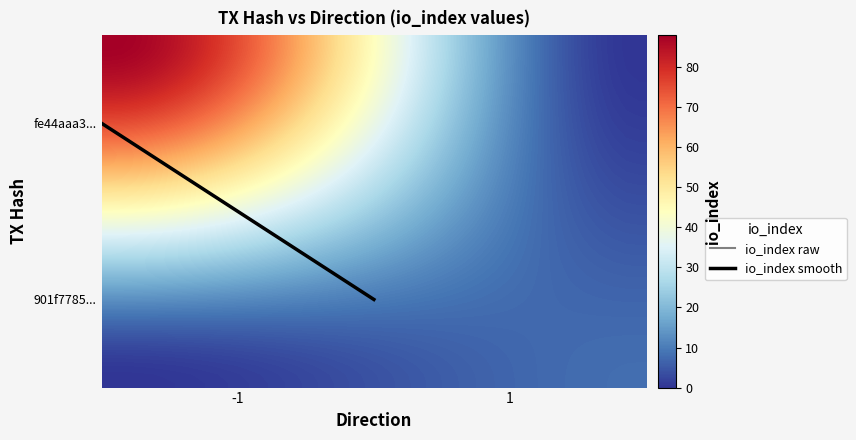

What is the difference between the maximum and minimum values in the fe44aaa3e58cde1181045bf8ec096f0948e2f68 series?

89